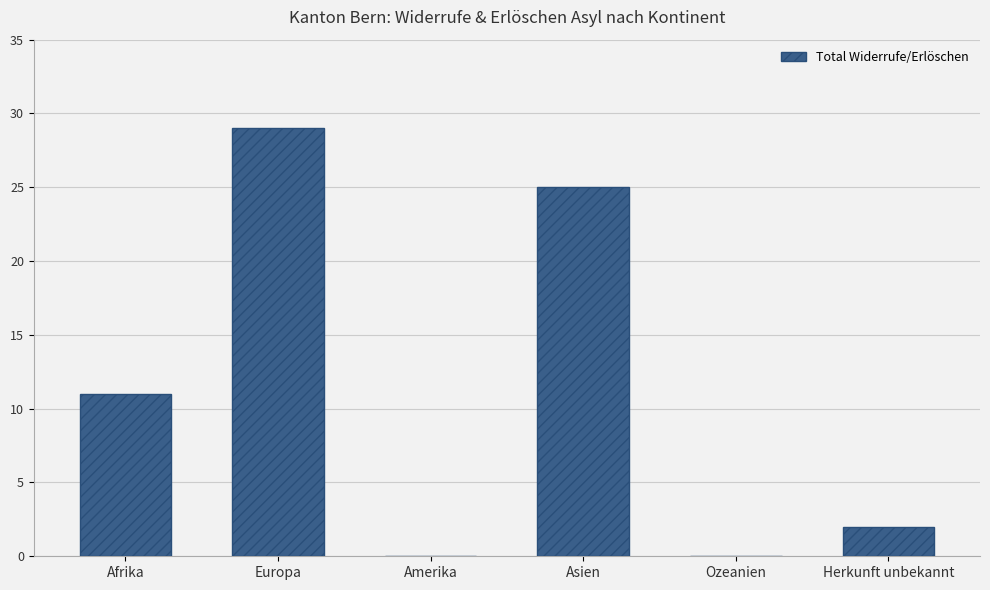

What is the greatest value displayed?

29